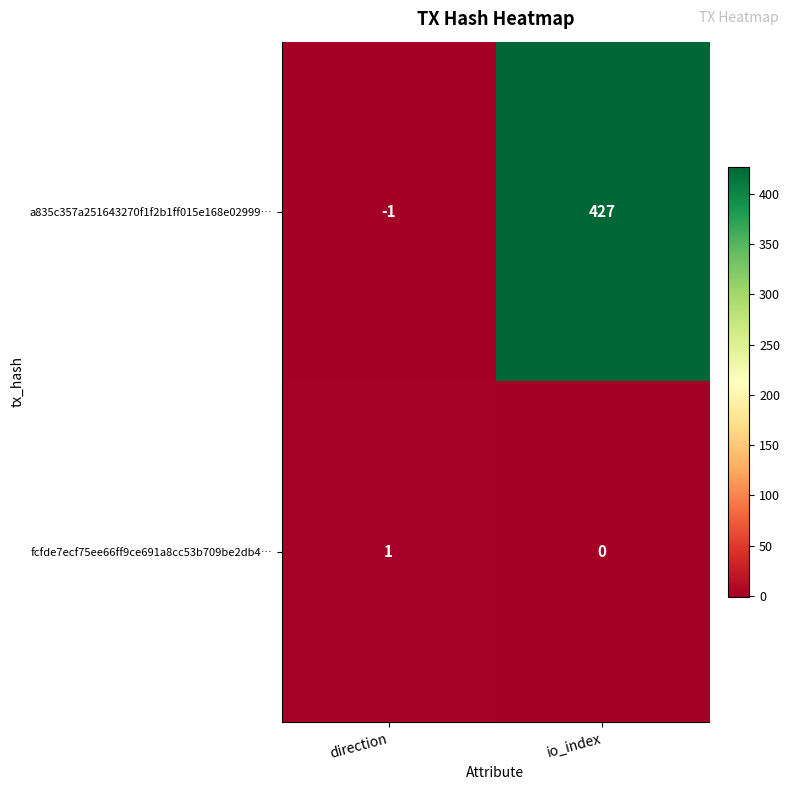

List the series in order of their overall mean, highest first.

a835c357a251643270f1f2b1ff015e168e02999…, fcfde7ecf75ee66ff9ce691a8cc53b709be2db4…